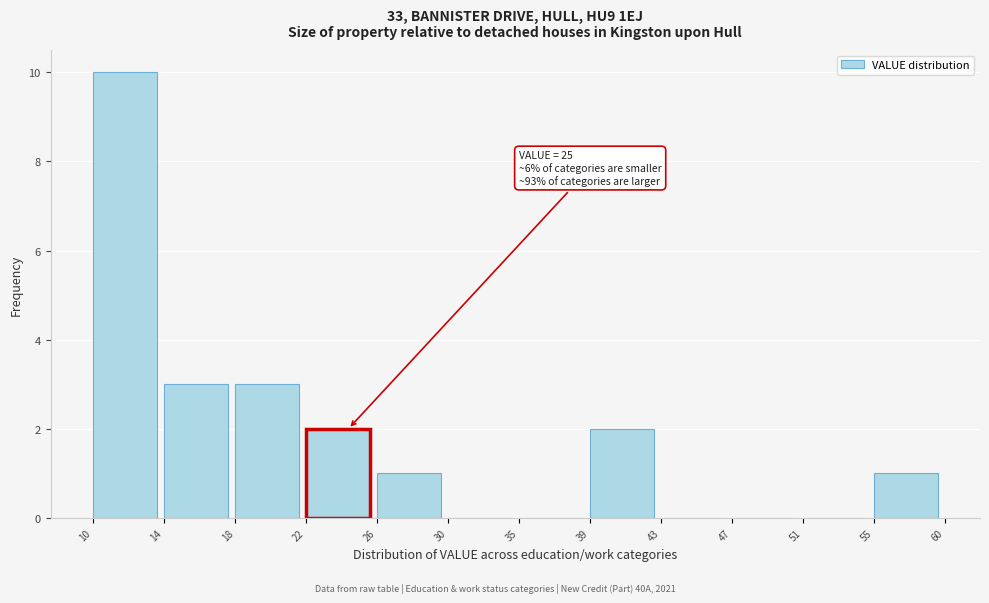

Reading left to right, what are all the values shown in this chart?

10=10	14=3	18=3	22=2	26=1	30=0	35=0	39=2	43=0	47=0	51=0	55=1